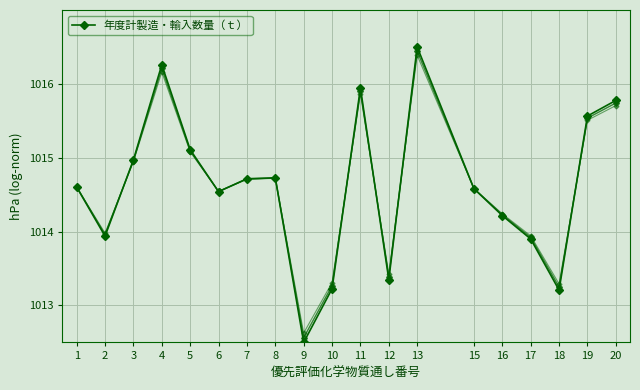

What is the difference between the maximum and minimum values?

4.0